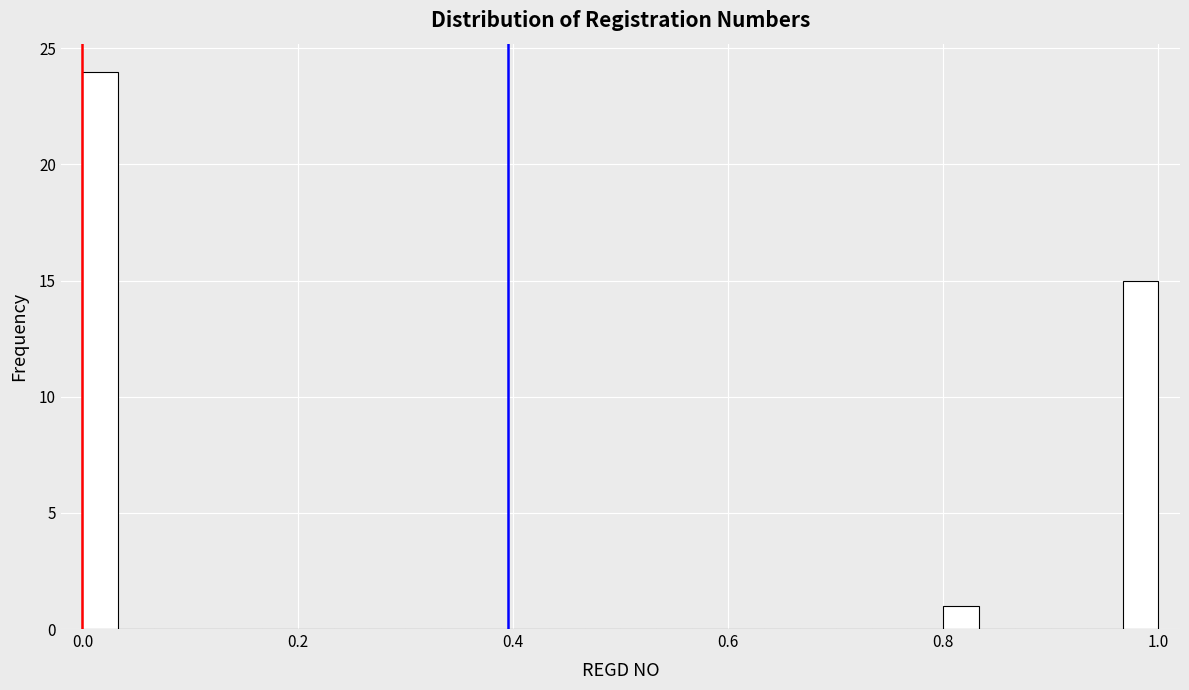

Around what value on the x-axis is the tallest bar? Give the approximate position of its centre, as read against the axis.

0.02